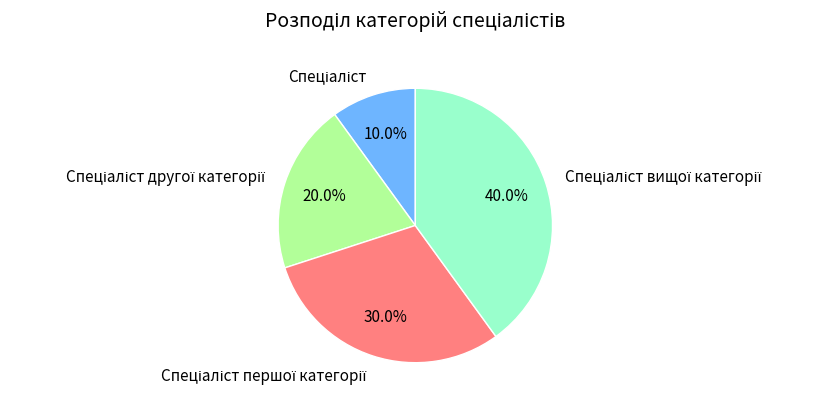

Count the number of slices in the pie.

4